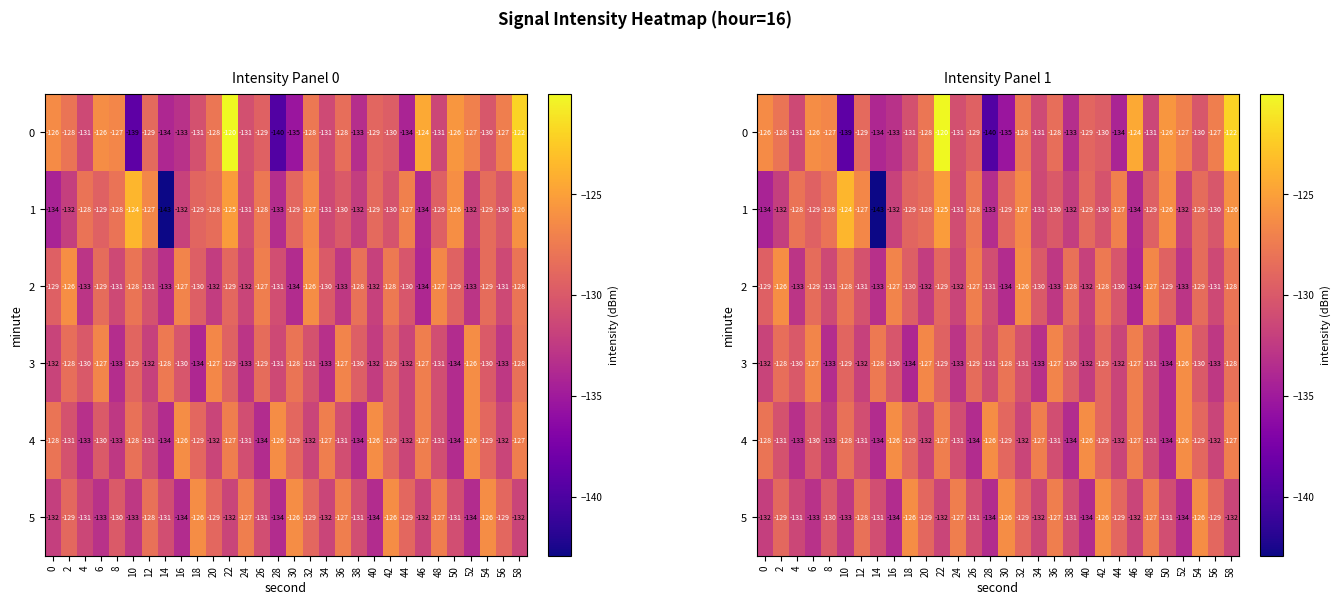

Where is 4 nearest to the value -129?

54